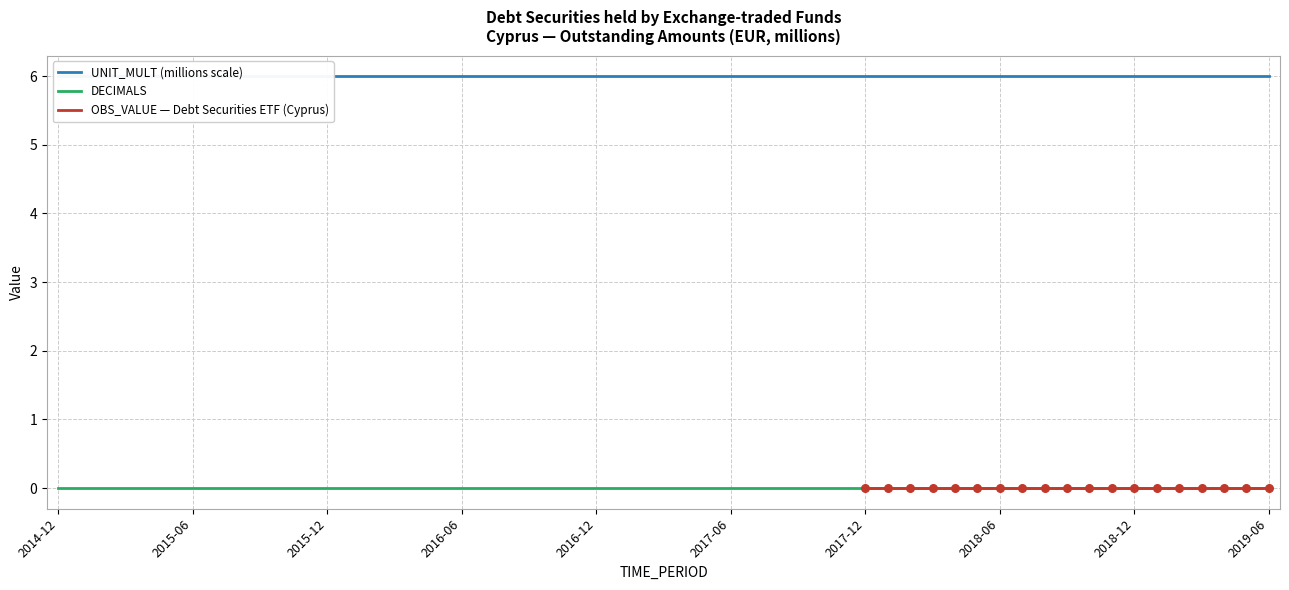

Is the value of UNIT_MULT at 2018-06 greater than the value of DECIMALS at 2018-12?

Yes